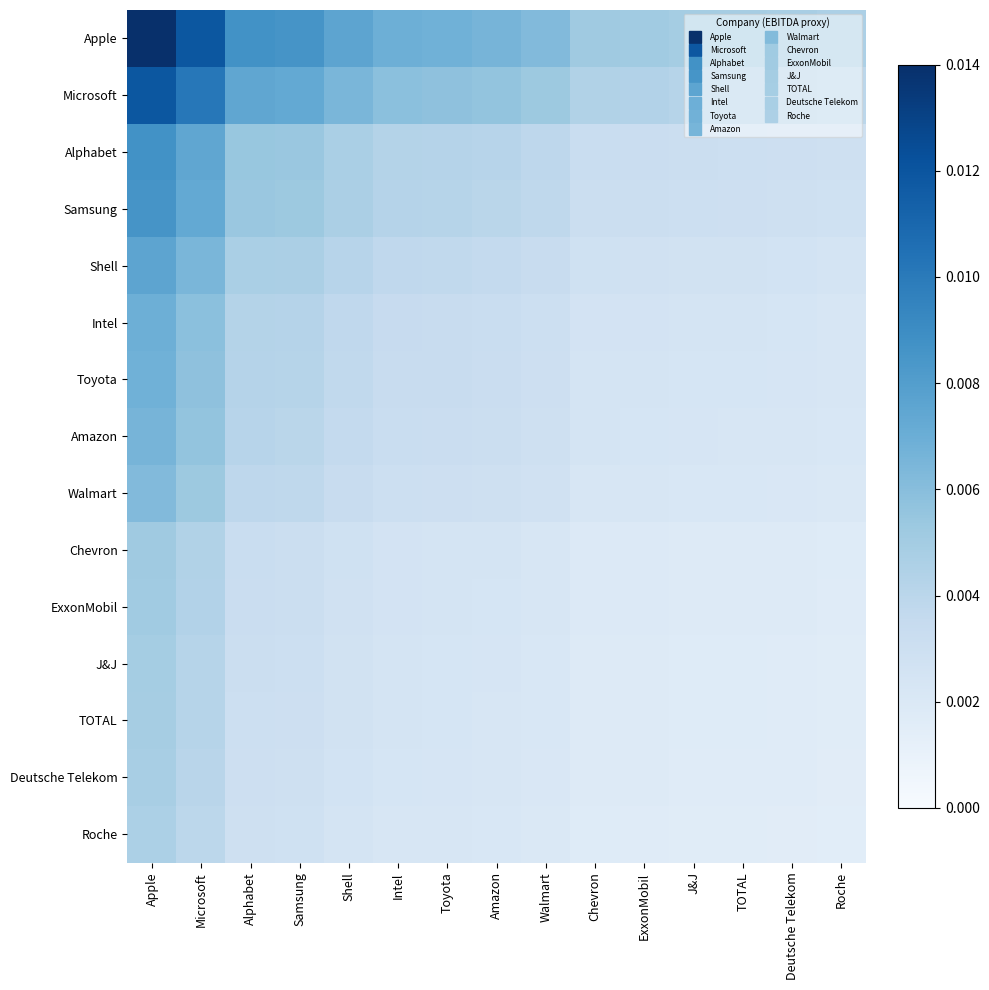

At Samsung, list the series in order from smallest to largest.

Roche, Deutsche Telekom, TOTAL, J&J, ExxonMobil, Chevron, Walmart, Amazon, Toyota, Intel, Shell, Samsung, Alphabet, Microsoft, Apple